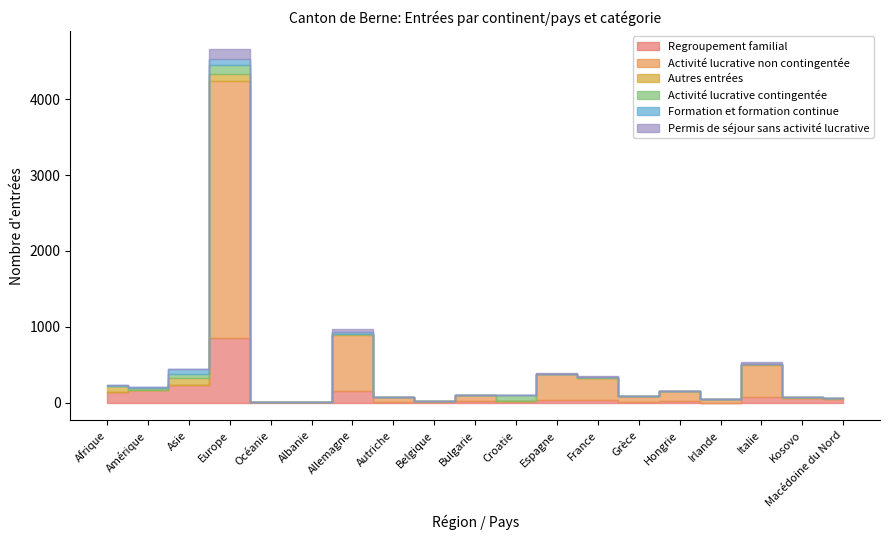

At which category is the sum across all series the highest?

Europe